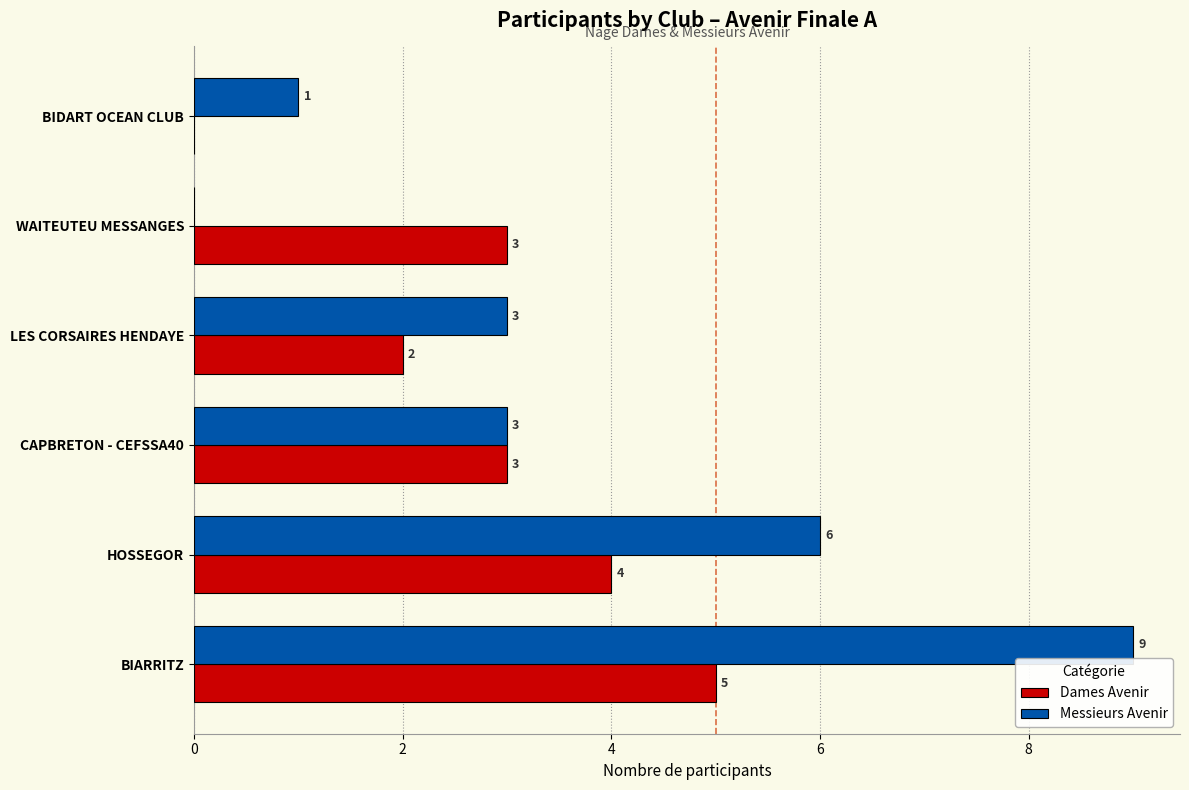

Count the number of data series in this chart.

2